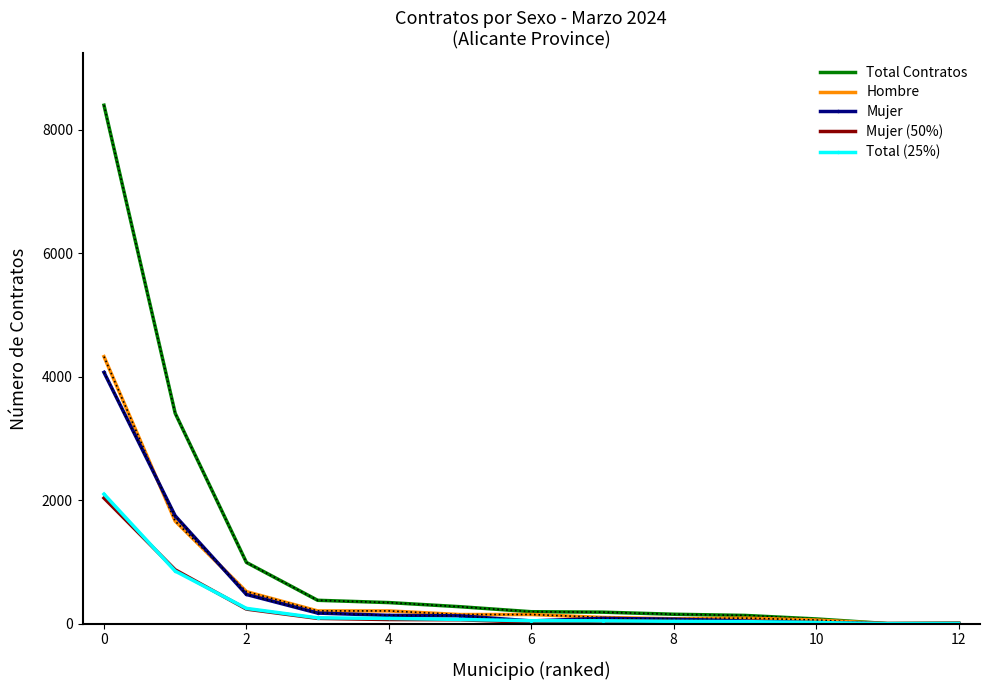

Which series has the largest total across all categories?

Total Contratos